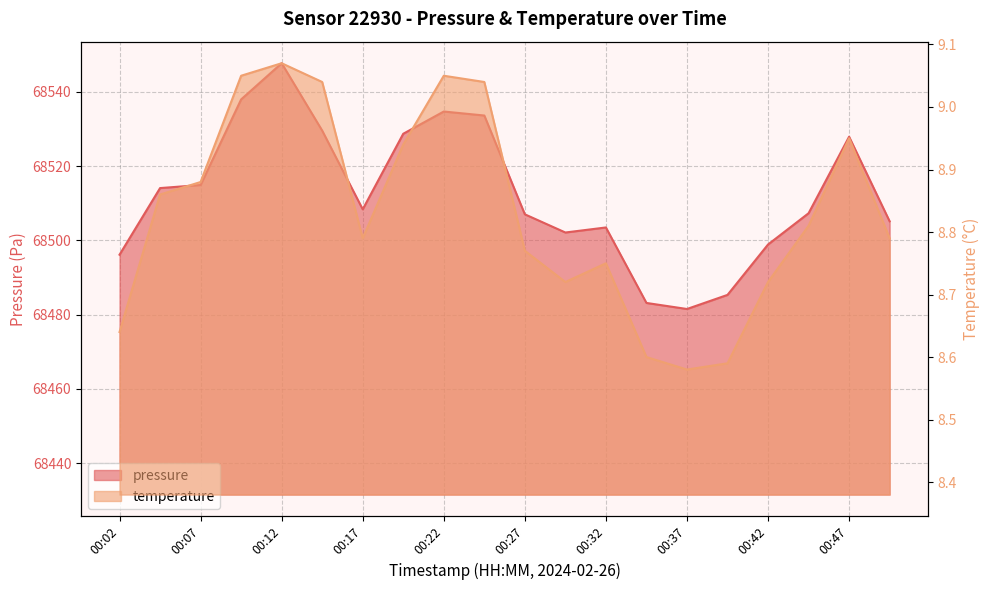

Between 00:07 and 00:22, which series saw the biggest shift?

pressure